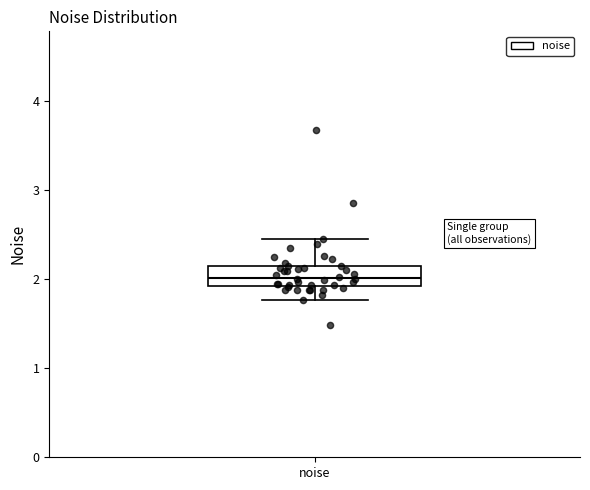

Where does the upper whisker of the box for noise end on the y-axis? The values are not printed on the chart, so give them approximately, as read against the axis.

2.4